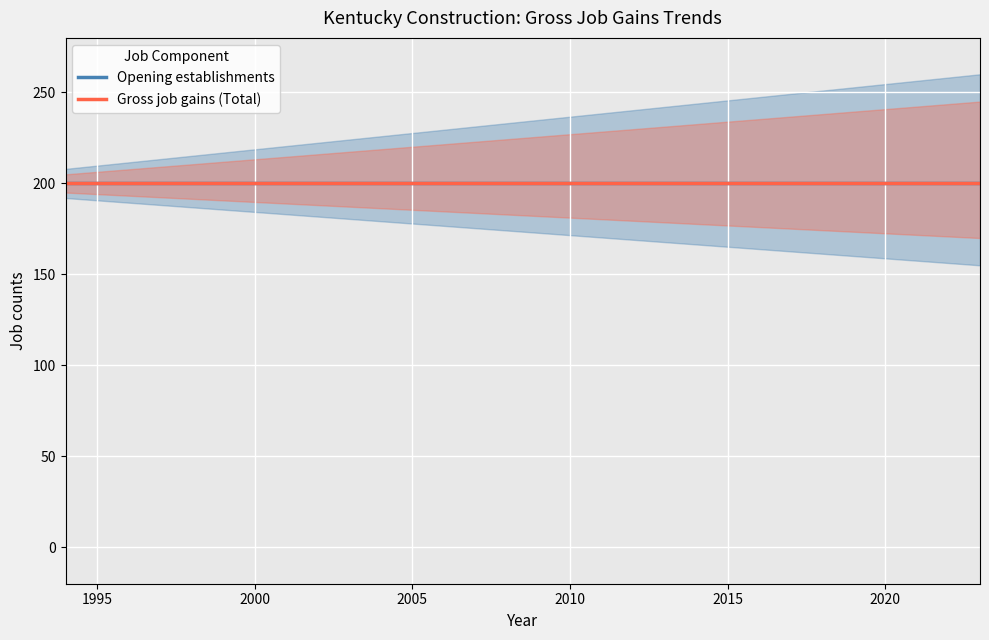

Where is Gross job gains (Total) nearest to the value 200?

1994